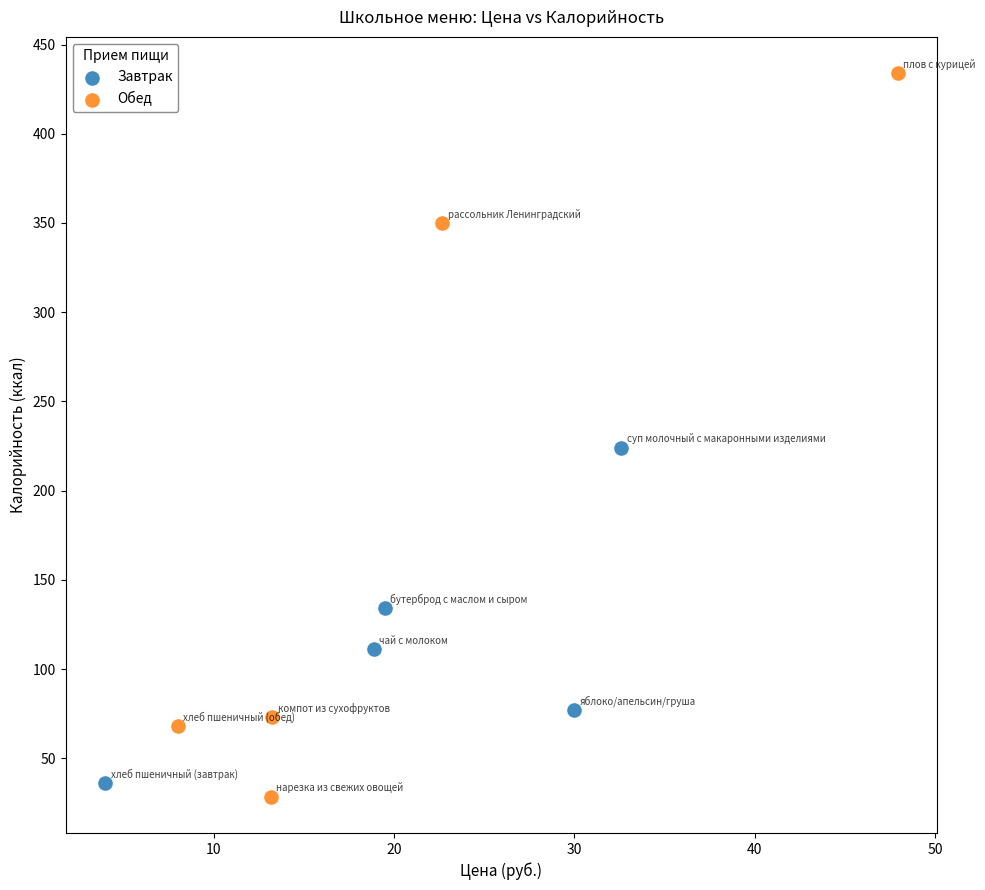

Which series contains the highest Y value?

Обед